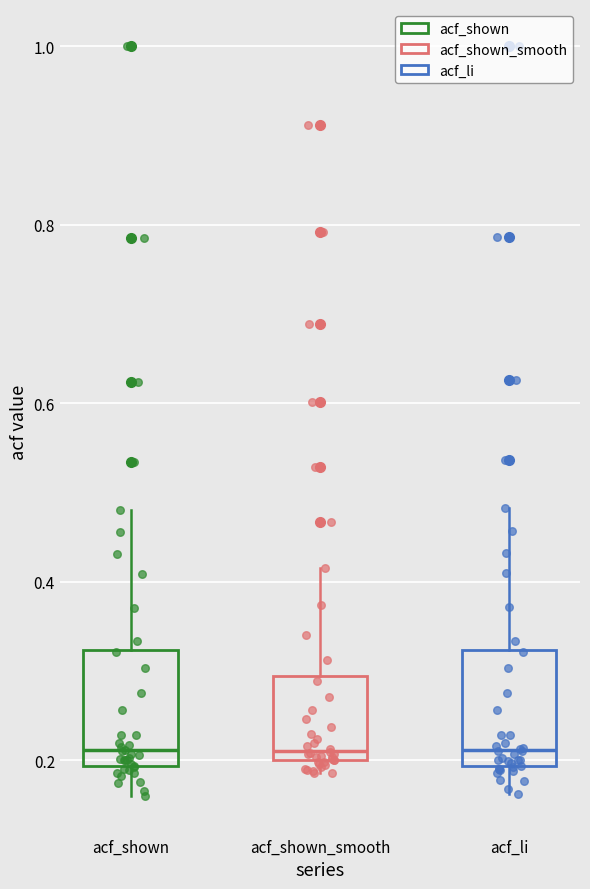

Where does the median line of the box for acf_shown_smooth sit on the y-axis? The values are not printed on the chart, so give them approximately, as read against the axis.

0.22